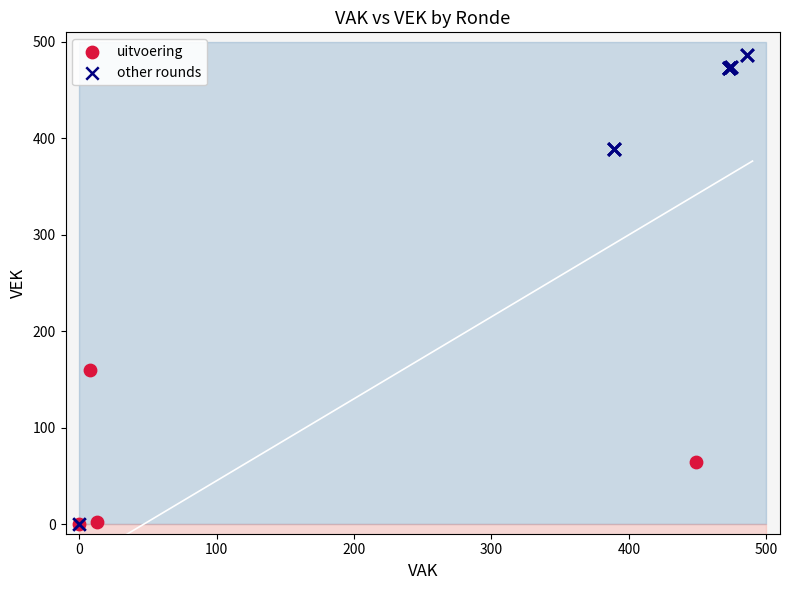

Which series reaches the maximum Y coordinate?

other rounds